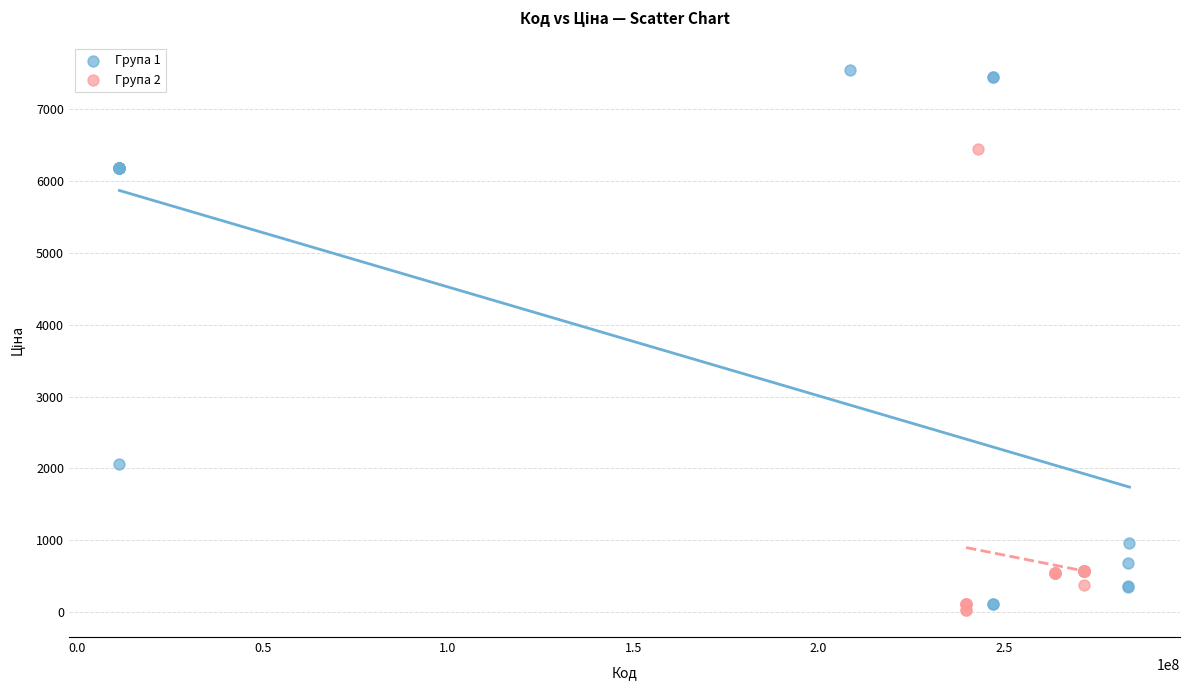

Which series reaches the minimum Y coordinate?

Група 2